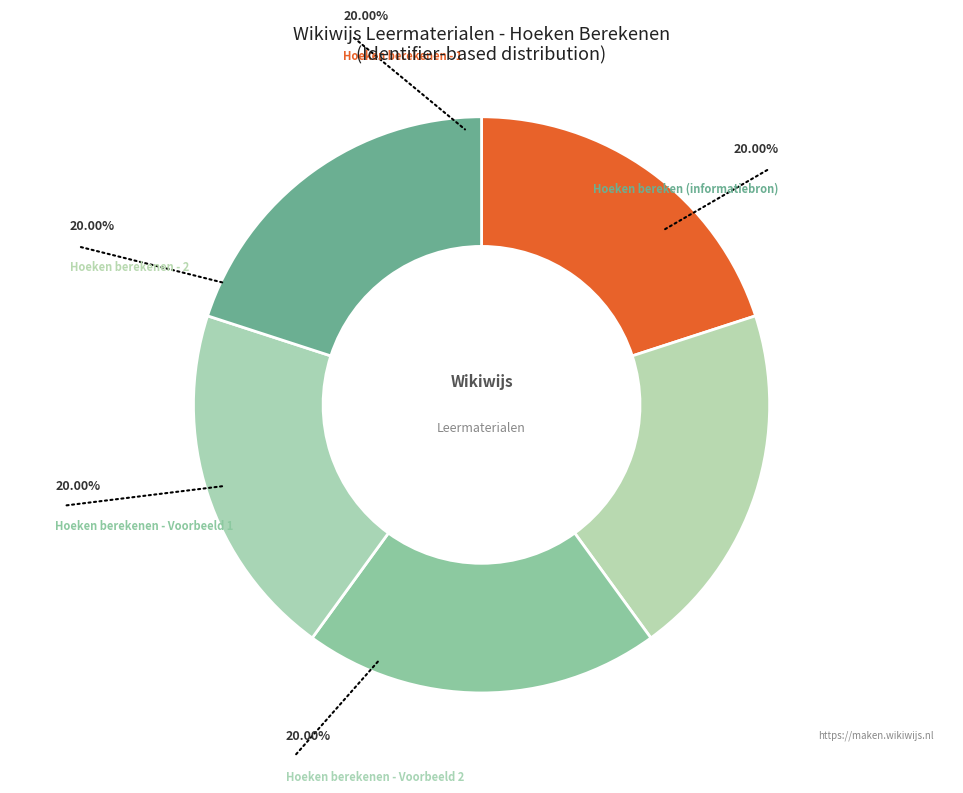

Rank the categories by value from lowest to highest.

Hoeken bereken (informatiebron), Hoeken berekenen - 1, Hoeken berekenen - 2, Hoeken berekenen - Voorbeeld 1, Hoeken berekenen - Voorbeeld 2